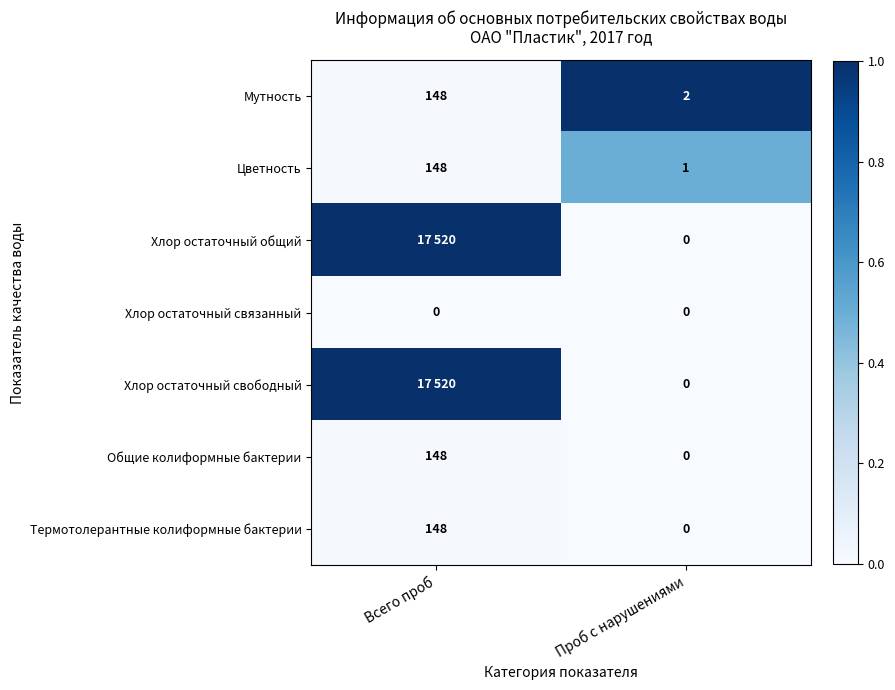

The value of Термотолерантные колиформные бактерии at Всего проб is 148. True or false?

True